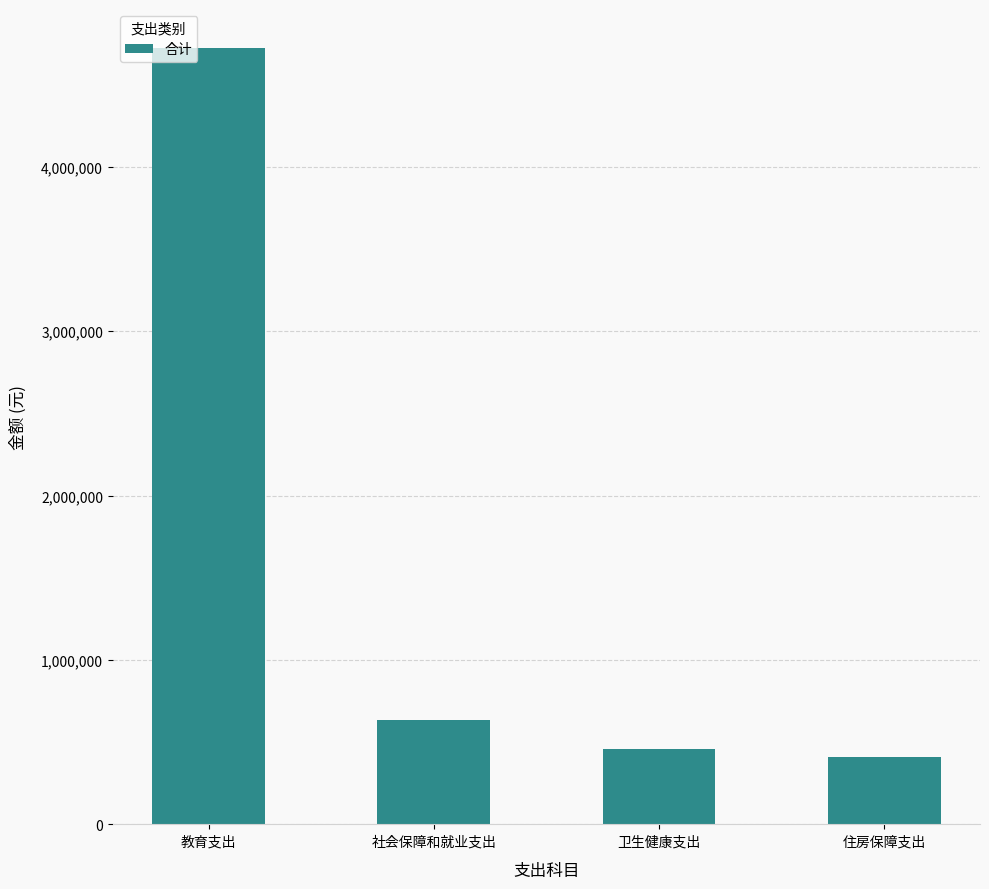

What is the approximate value at 教育支出?

4722644.9